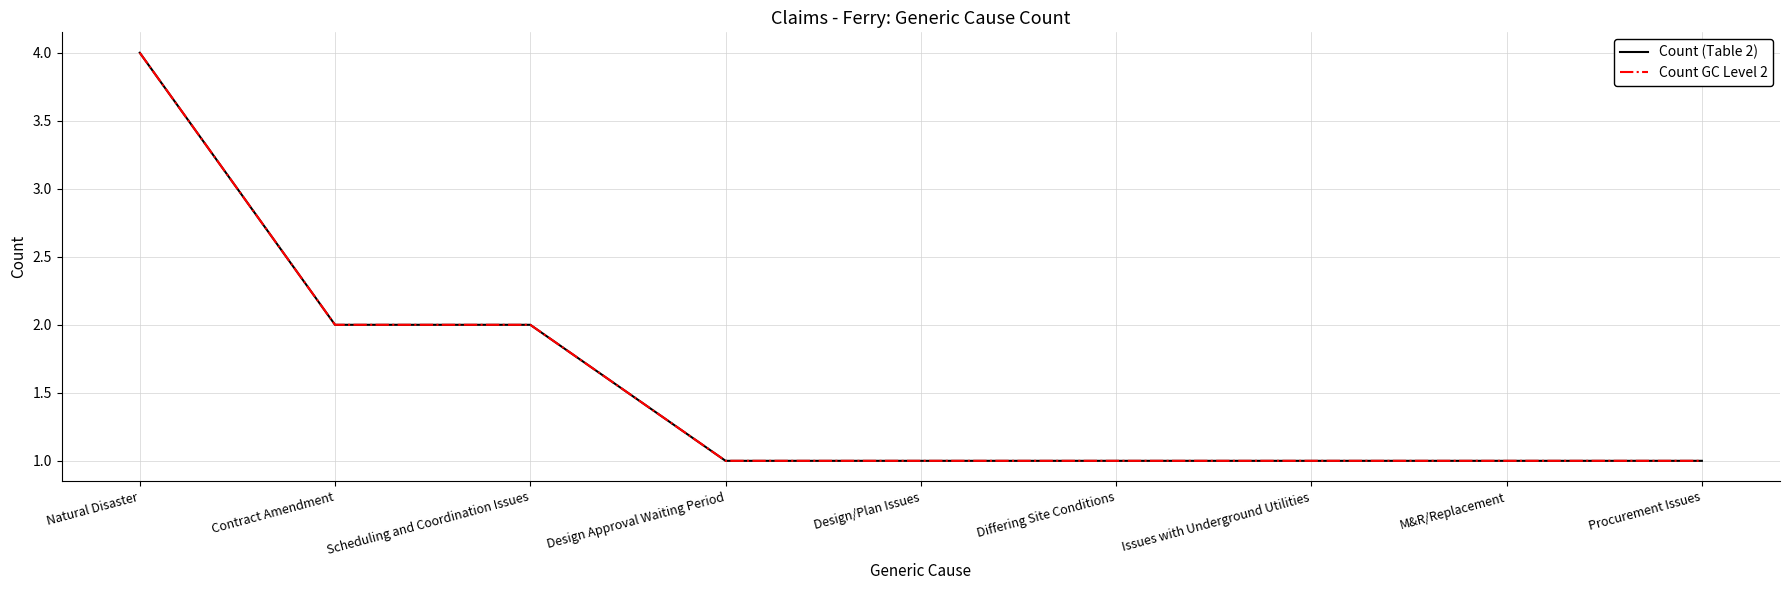

At which category does the chart reach its peak across all series?

Natural Disaster